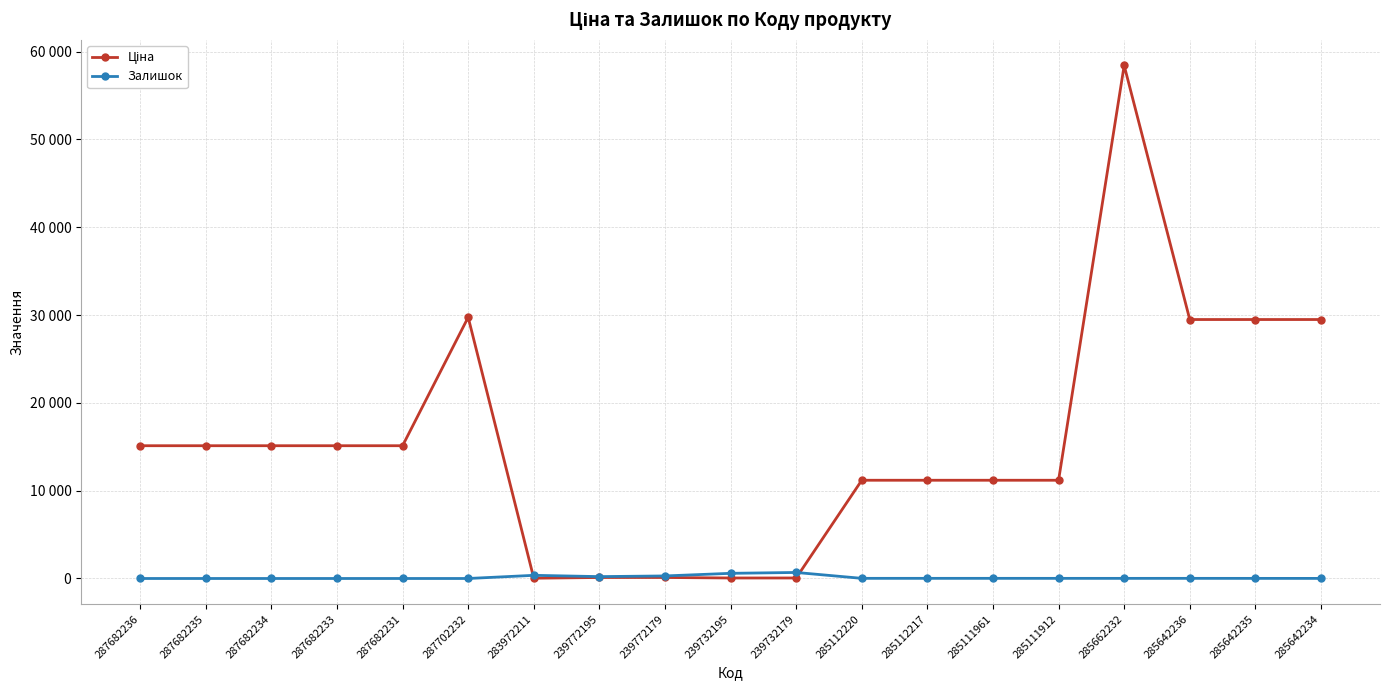

Is this an area chart (filled region under the line)?

No